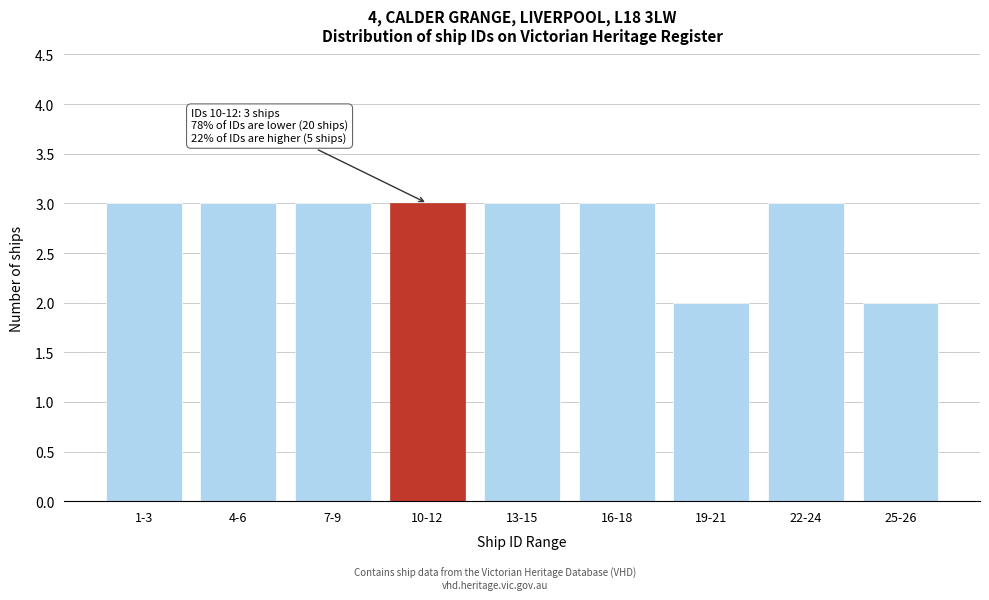

Reading right to left, transcribe all the data shown in this chart.

2	3	2	3	3	3	3	3	3